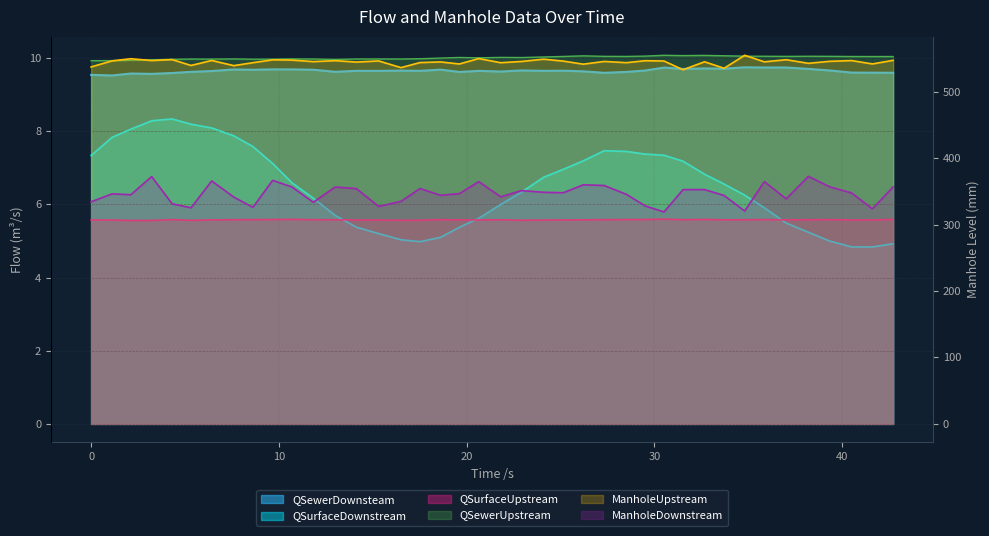

What is the difference between the highest and lowest values at 30.515?

540.4